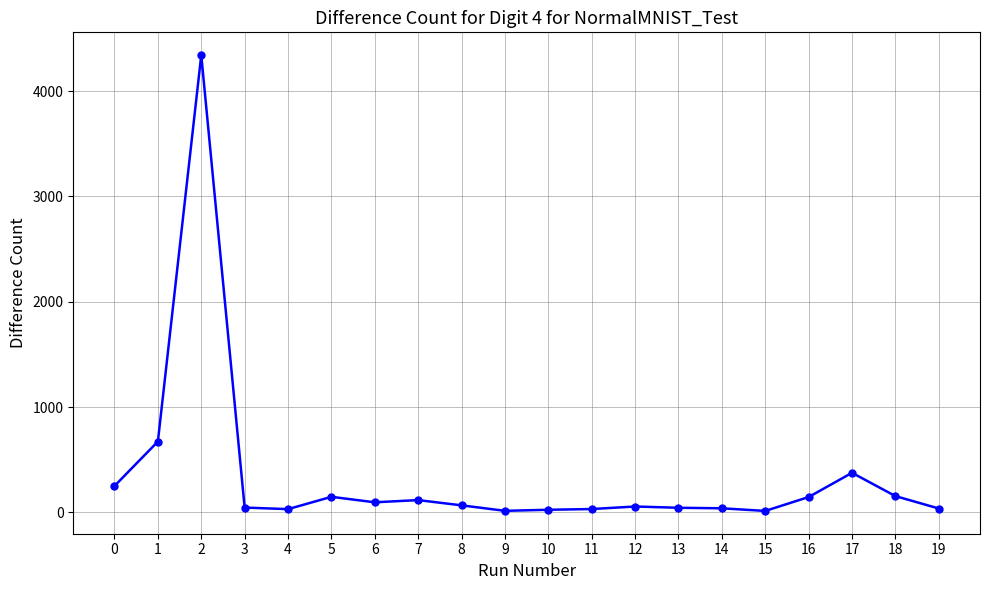

What is the difference between the maximum and second lowest values?

4328